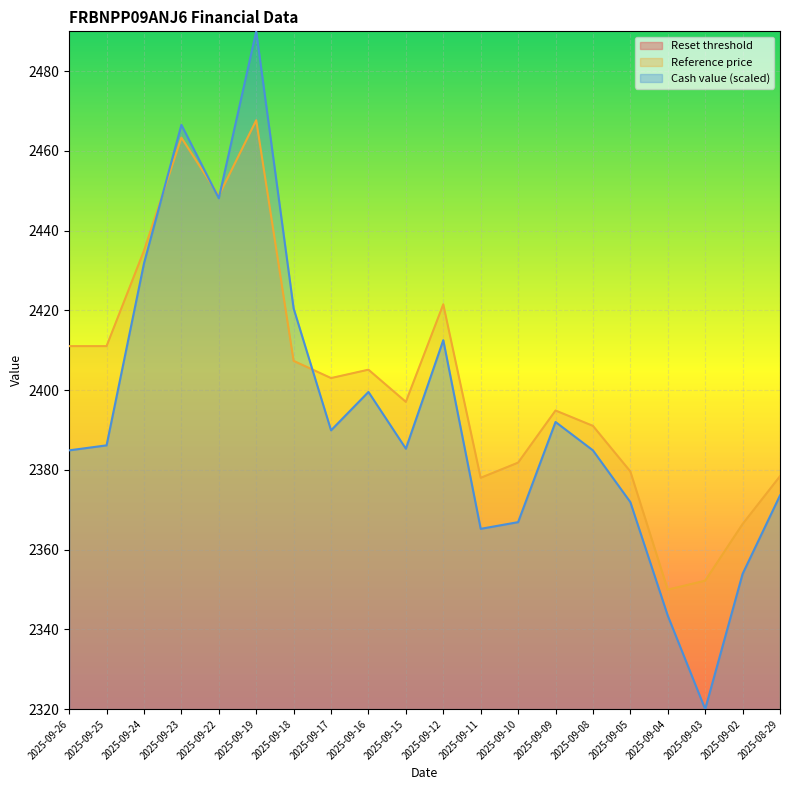

What is the average value of the Reset threshold series?

2185.9